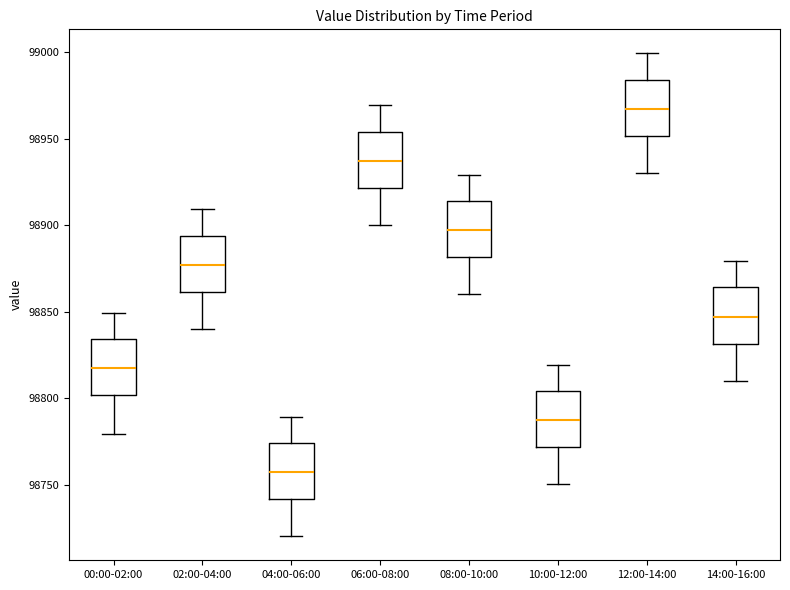

Where is the upper edge of the box for 12:00-14:00 on the y-axis? The values are not printed on the chart, so give them approximately, as read against the axis.

98985